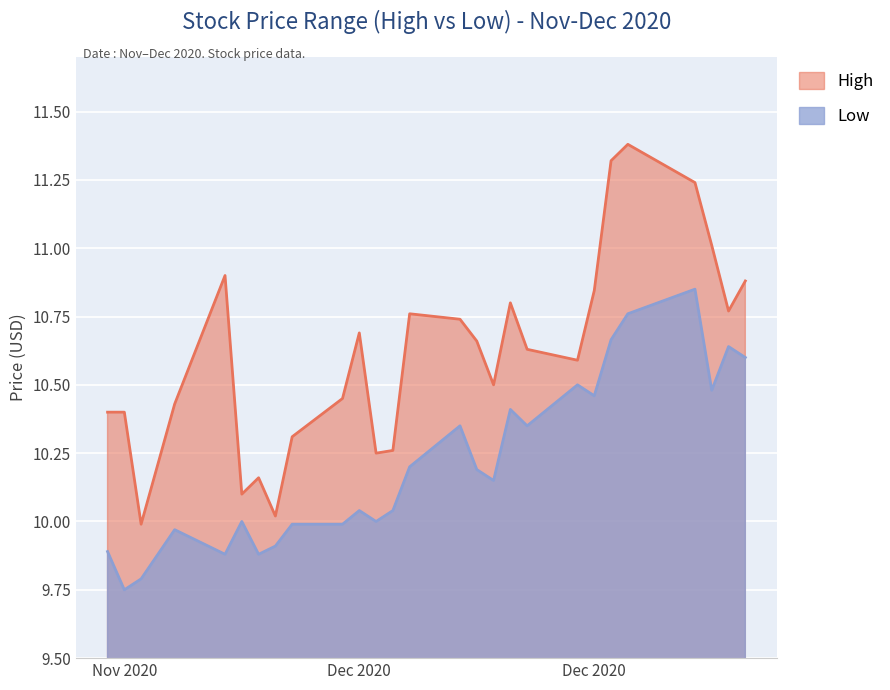

In Low, how many points are lower than both neighbors (excluding endpoints)?

8